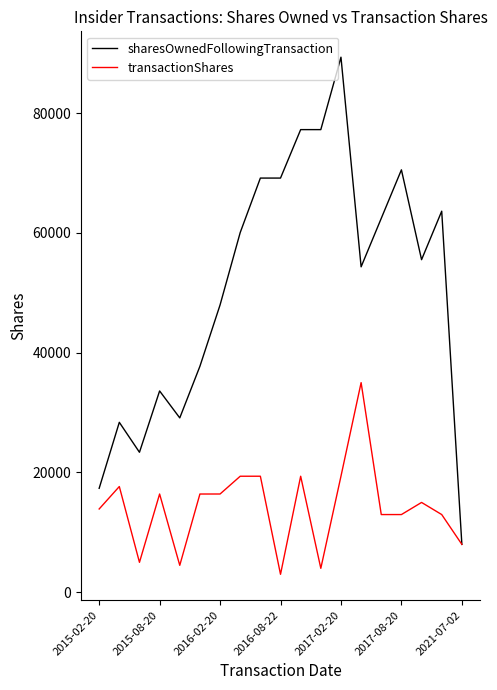

Which series has the widest spread of values?

sharesOwnedFollowingTransaction